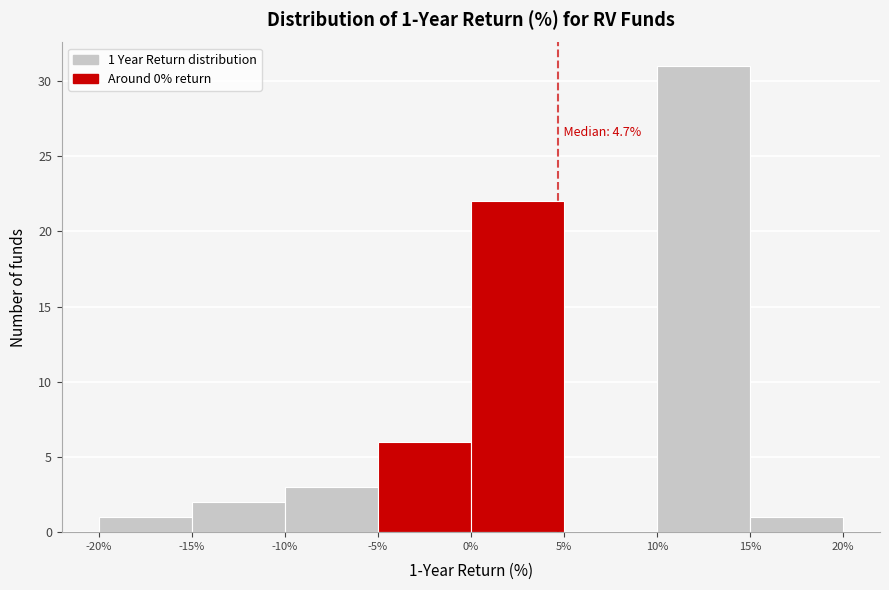

Over which range of the x-axis is the bar tallest?

10% to 15%